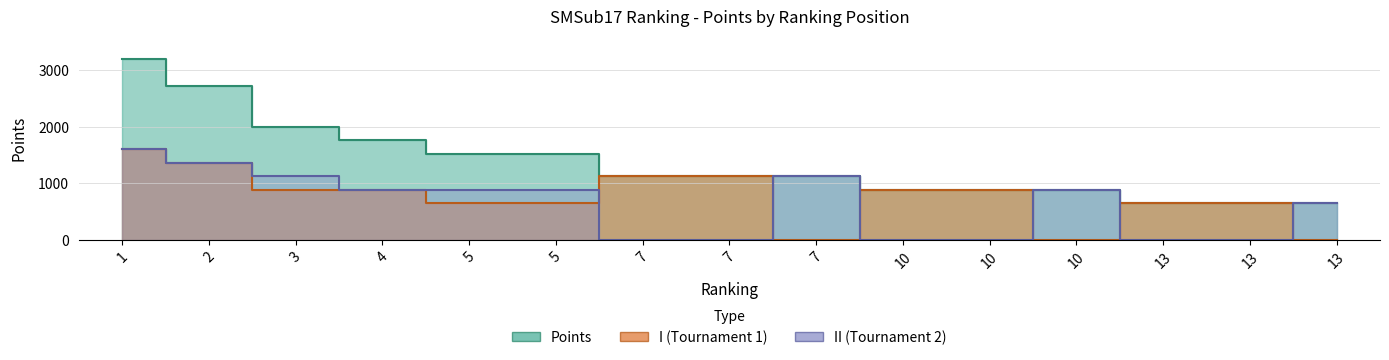

At which label does II first exceed 880?

1